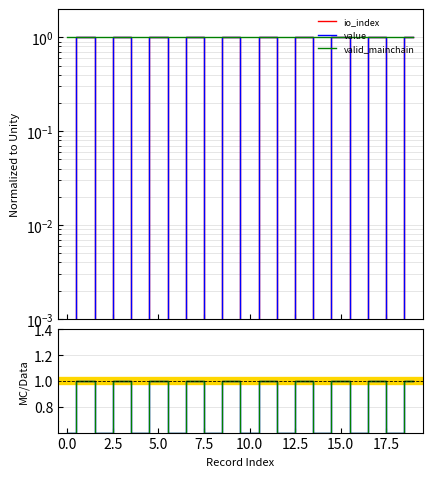

Which series ends up on top after the final intersection of value / valid_mainchain and io_index?

io_index